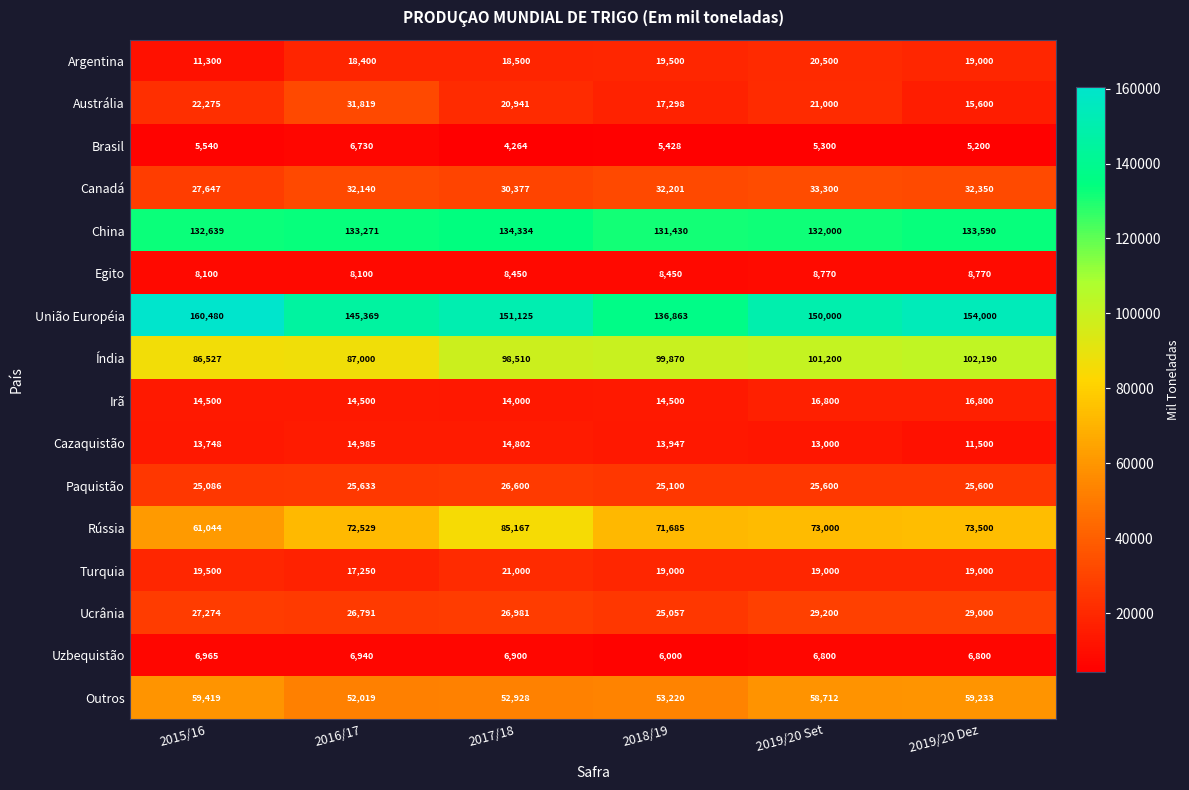

Which label corresponds to the largest value in the chart?

2015/16